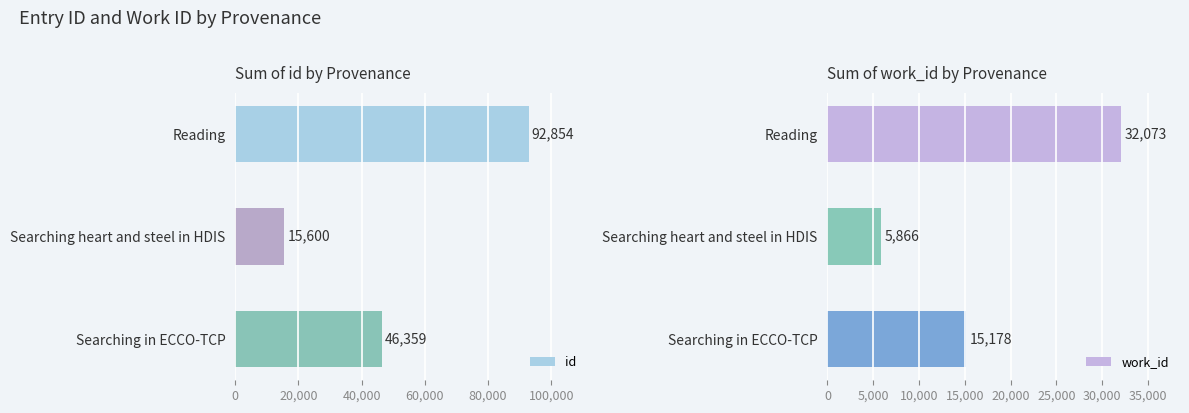

At which label does id reach its peak?

Reading